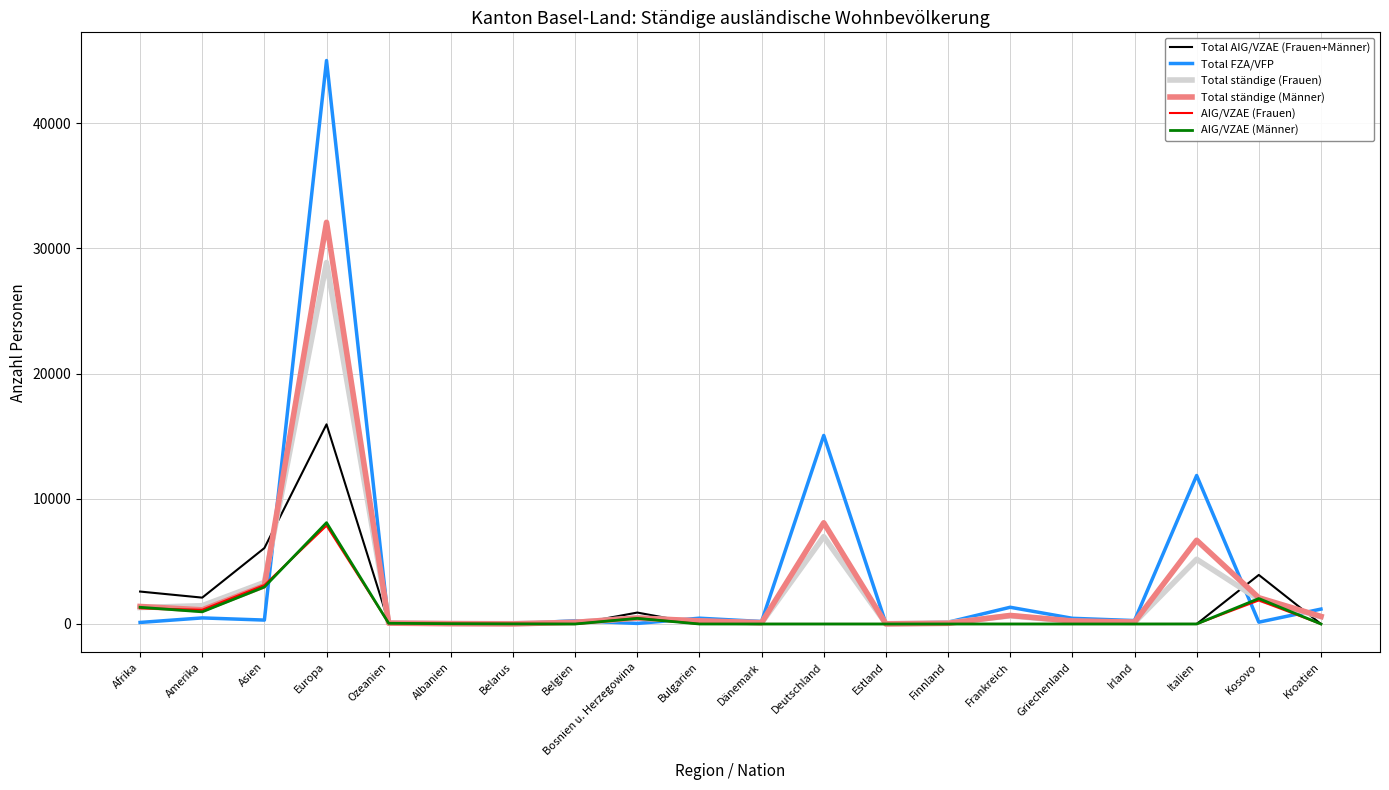

At which category is the sum across all series the highest?

Europa